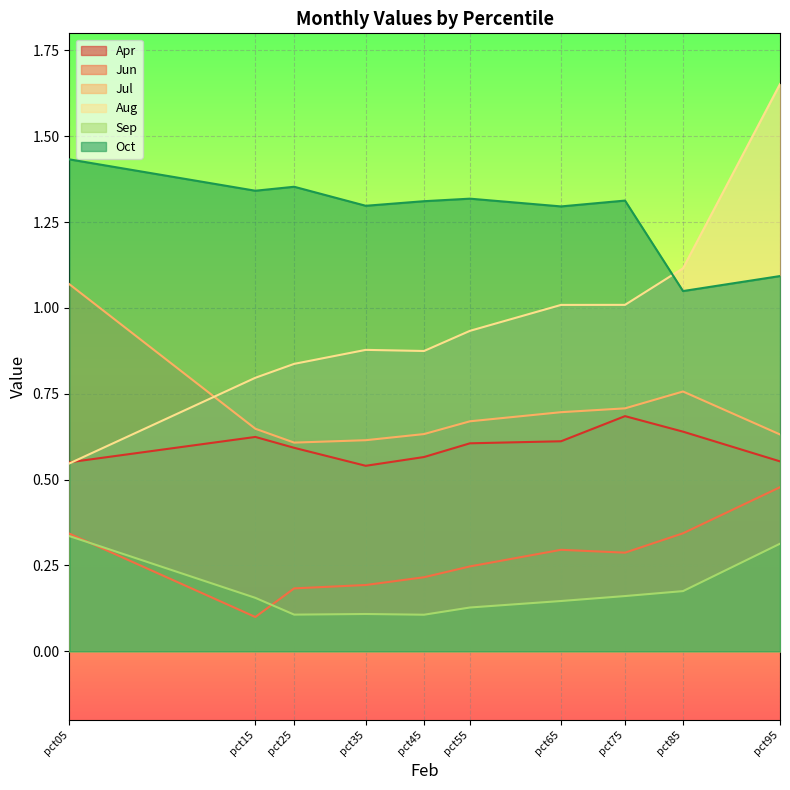

What are all the series names shown in the legend?

Apr, Jun, Jul, Aug, Sep, Oct